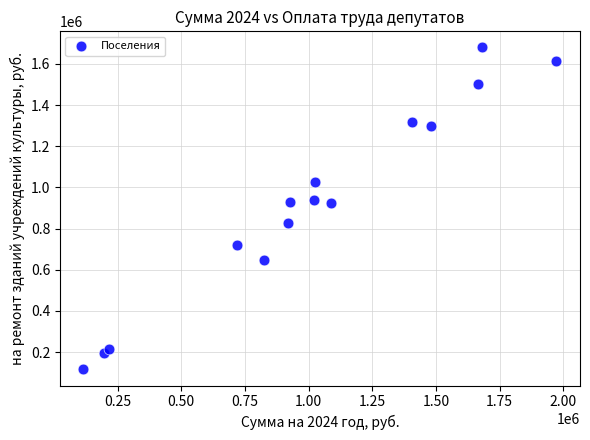

What is the range of X values (max minus min)?

1856366.5